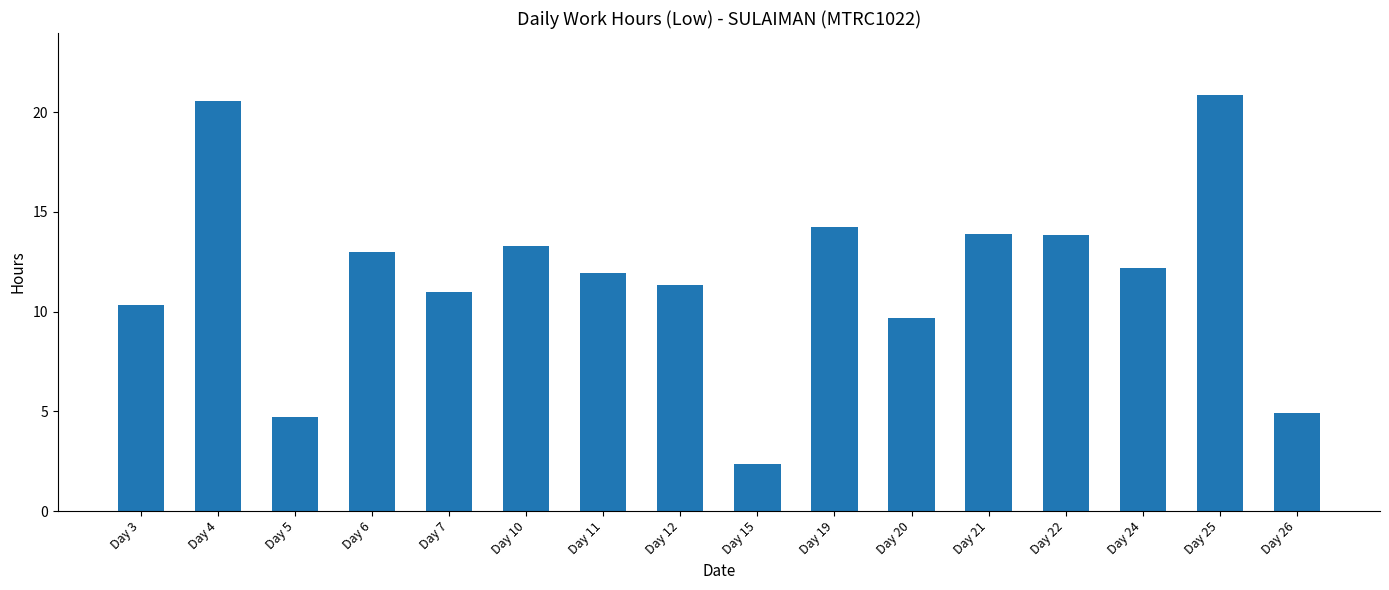

Where is the data nearest to the value 11?

Day 7